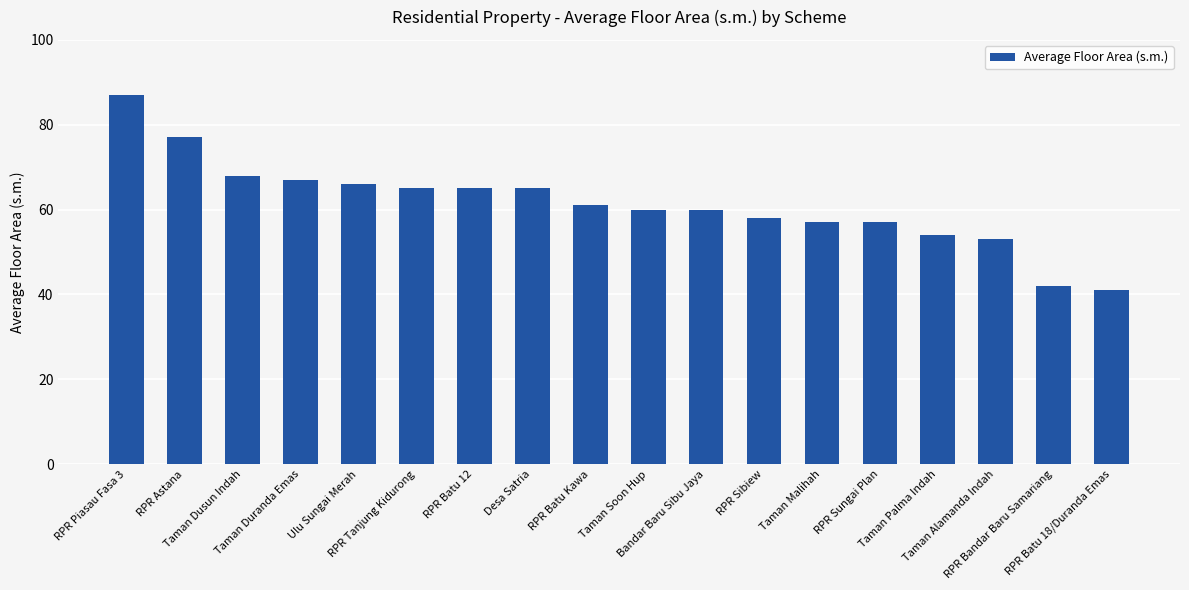

Count the number of data series in this chart.

1